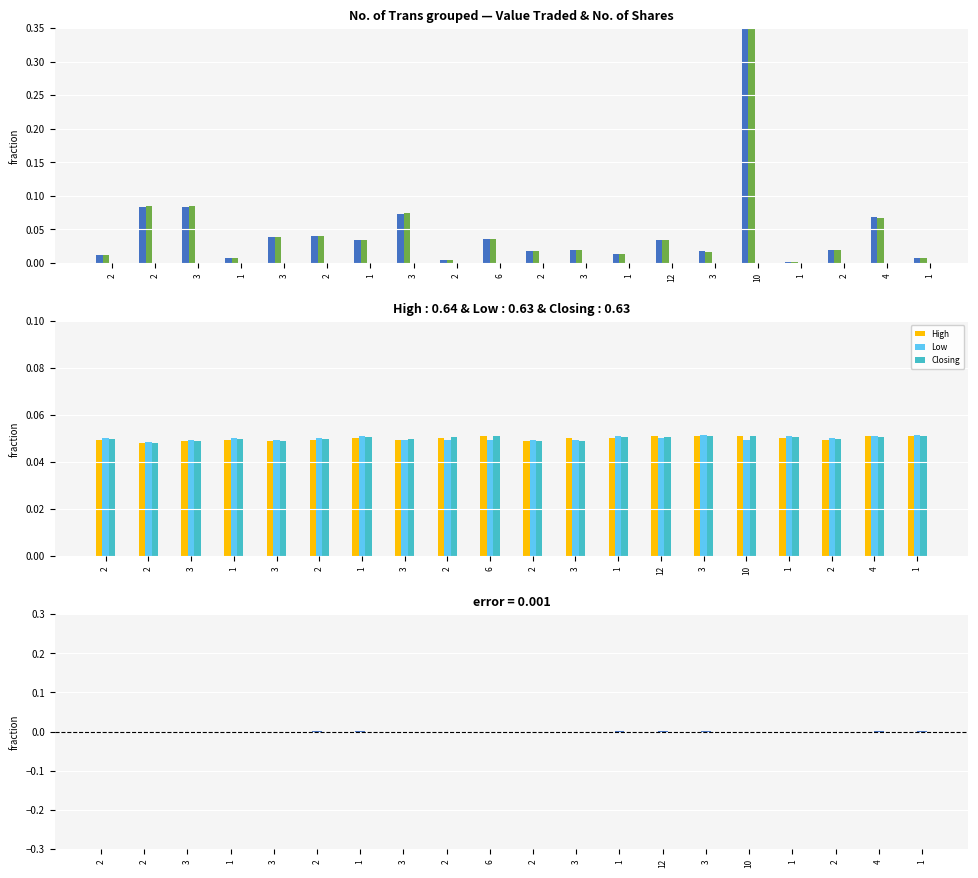

The High series shows 0.1 at 12. True or false?

True